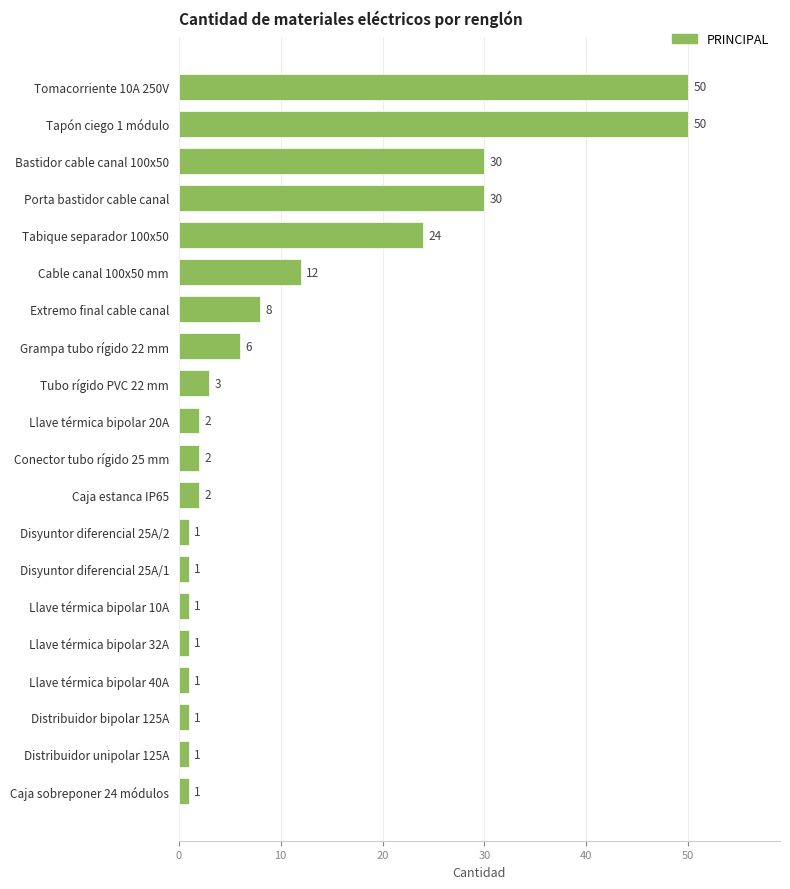

How many series are shown in this chart?

1